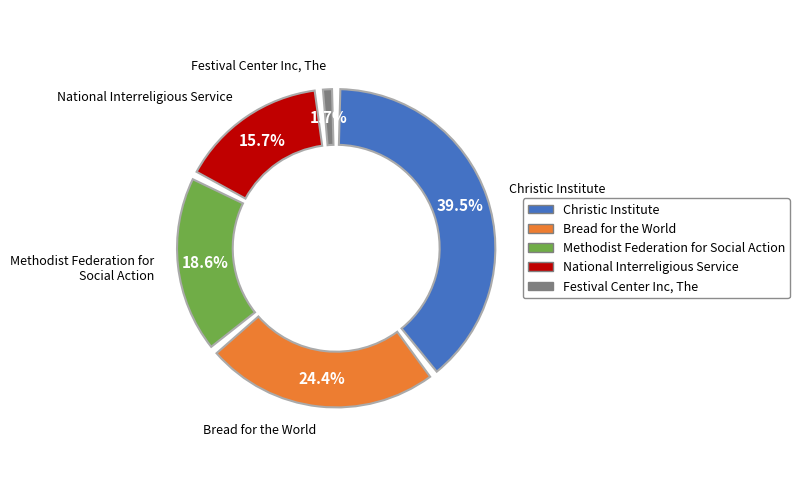

What percentage is the Festival Center Inc, The slice, to the nearest percent?

2%